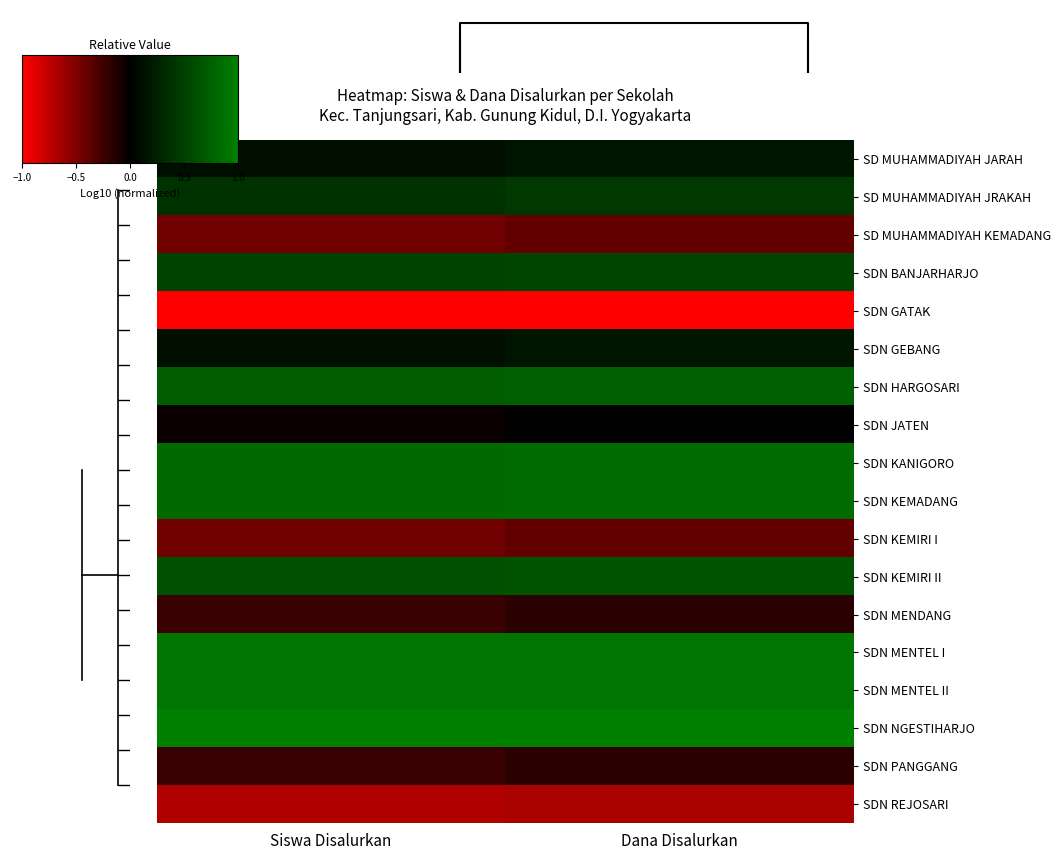

What is the difference between the highest and lowest values at Siswa Disalurkan?

2.0